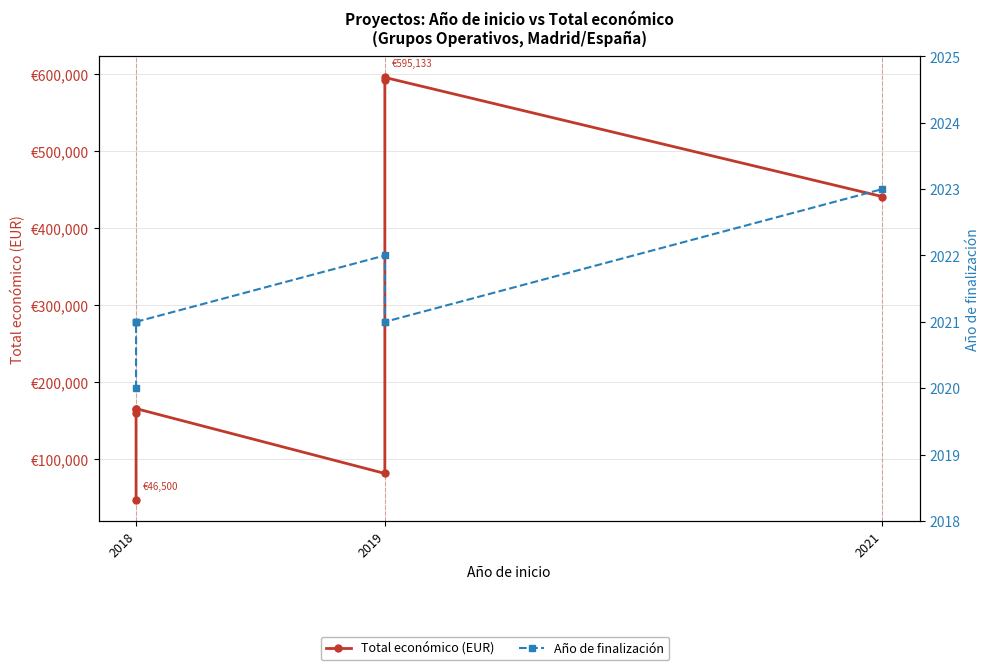

What is the minimum value for Año de finalización?

2020